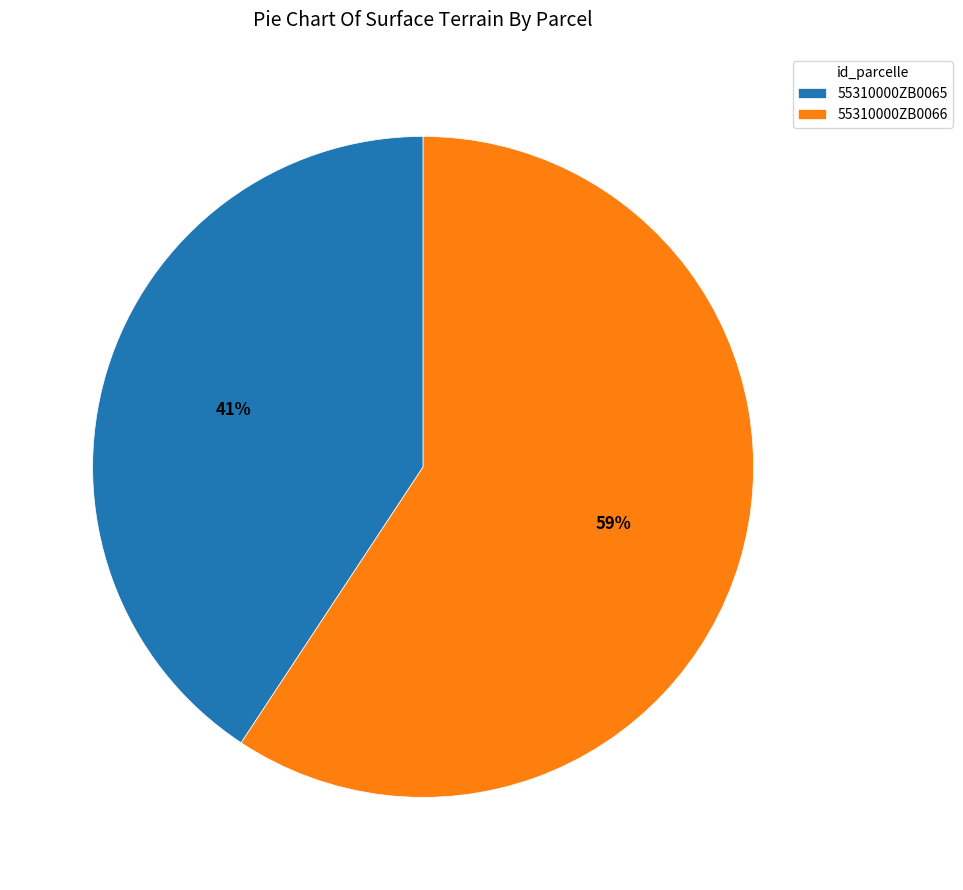

Does 55310000ZB0066 represent more than half of the total?

Yes